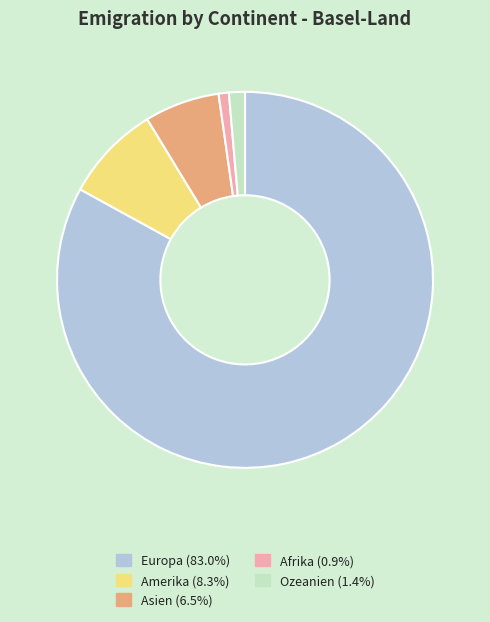

Is the sum of Amerika and Ozeanien greater than half?

No